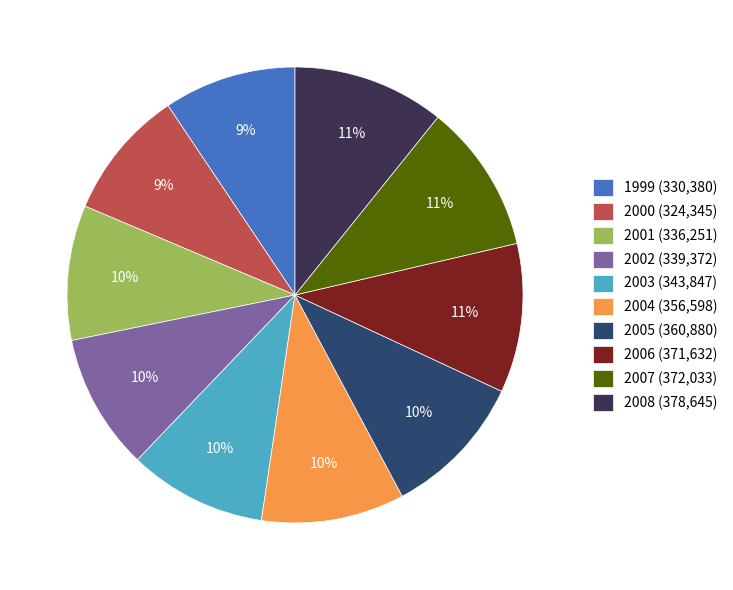

Do 2003 (343,847) and 2006 (371,632) together represent more than half of the pie?

No